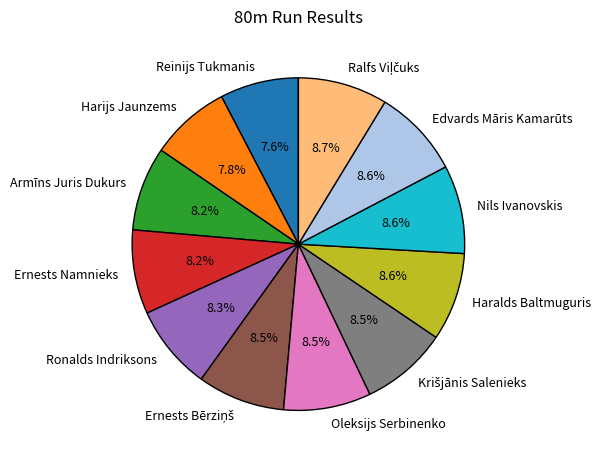

To the nearest percent, what is the average slice percentage?

8%